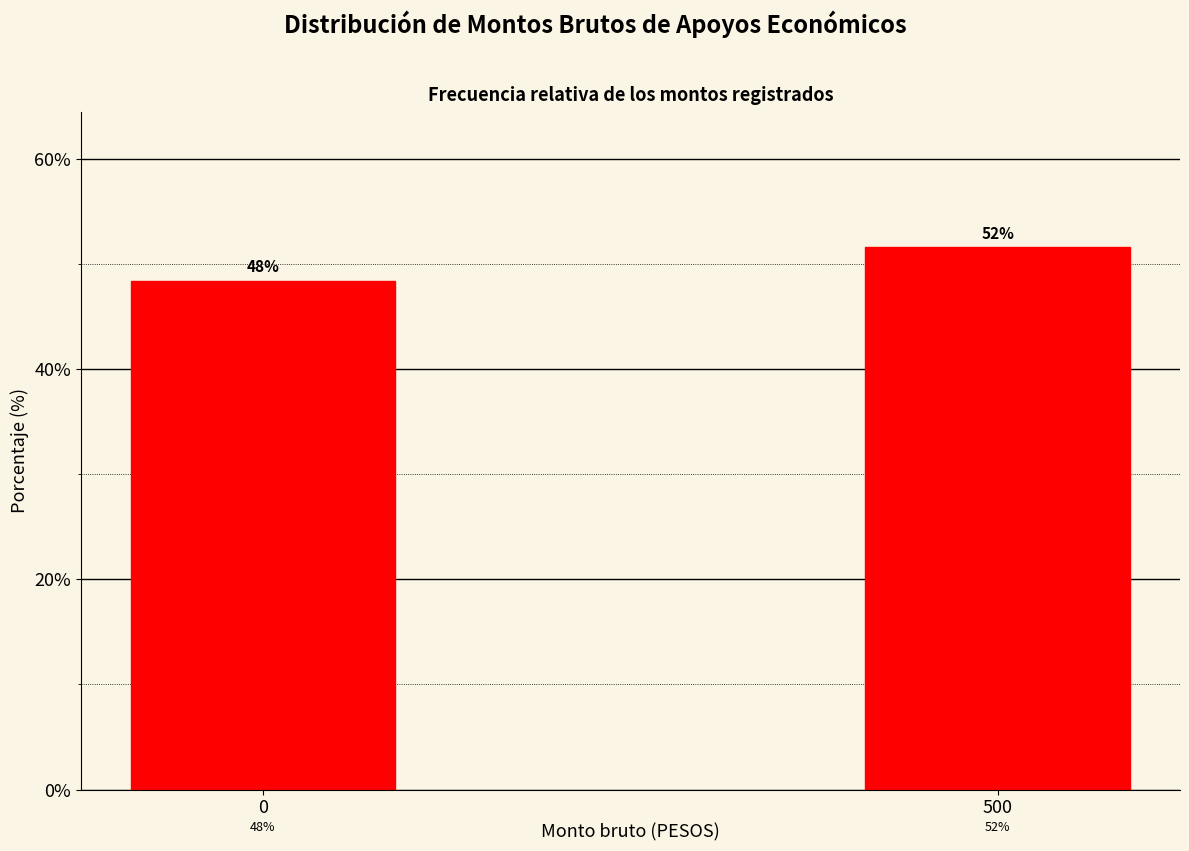

How many bars are there in total?

2